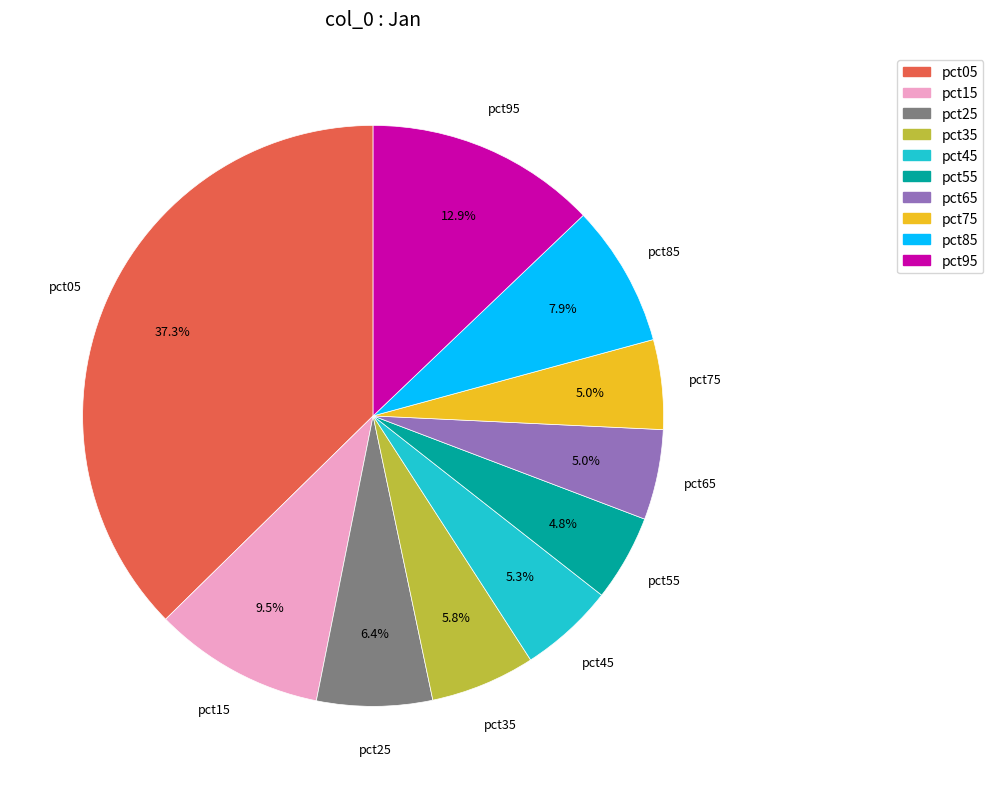

What portion of the pie excludes pct65?

95.0%